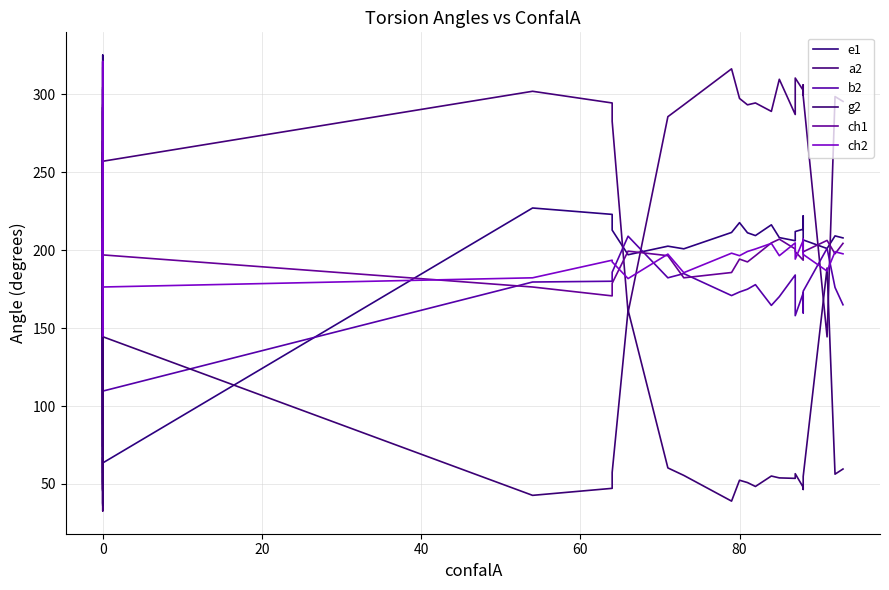

How many values in the b2 series are below 173?

20